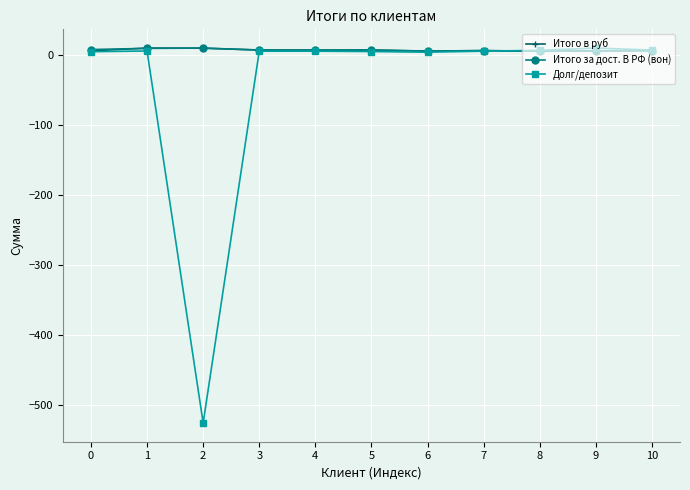

How many distinct data groups are displayed?

3